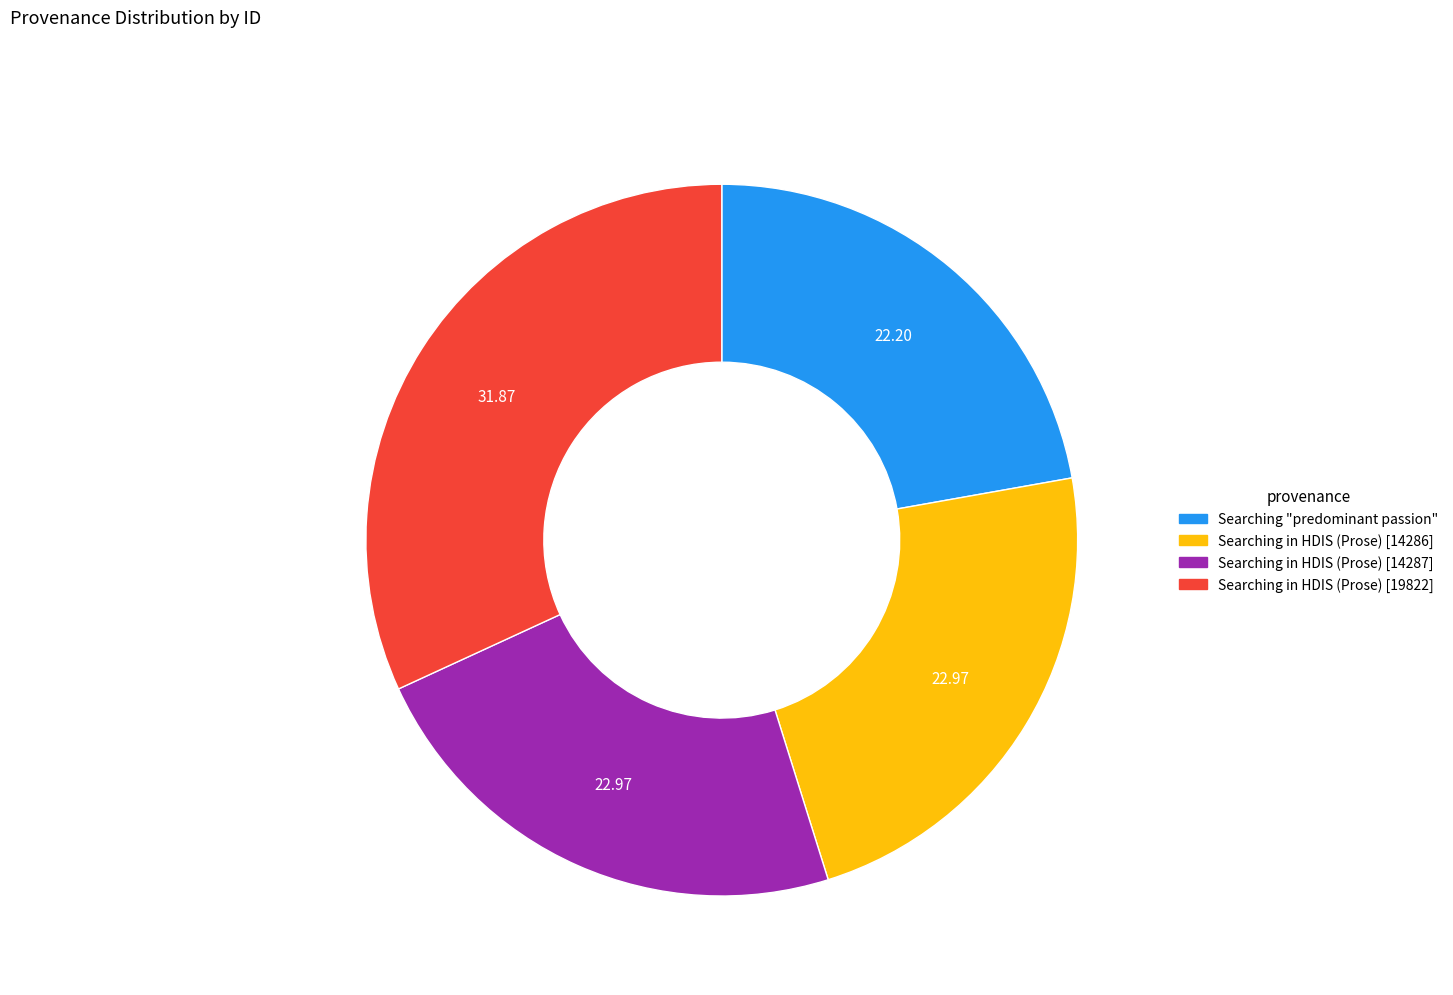

Is there any slice that represents more than half of the pie?

No